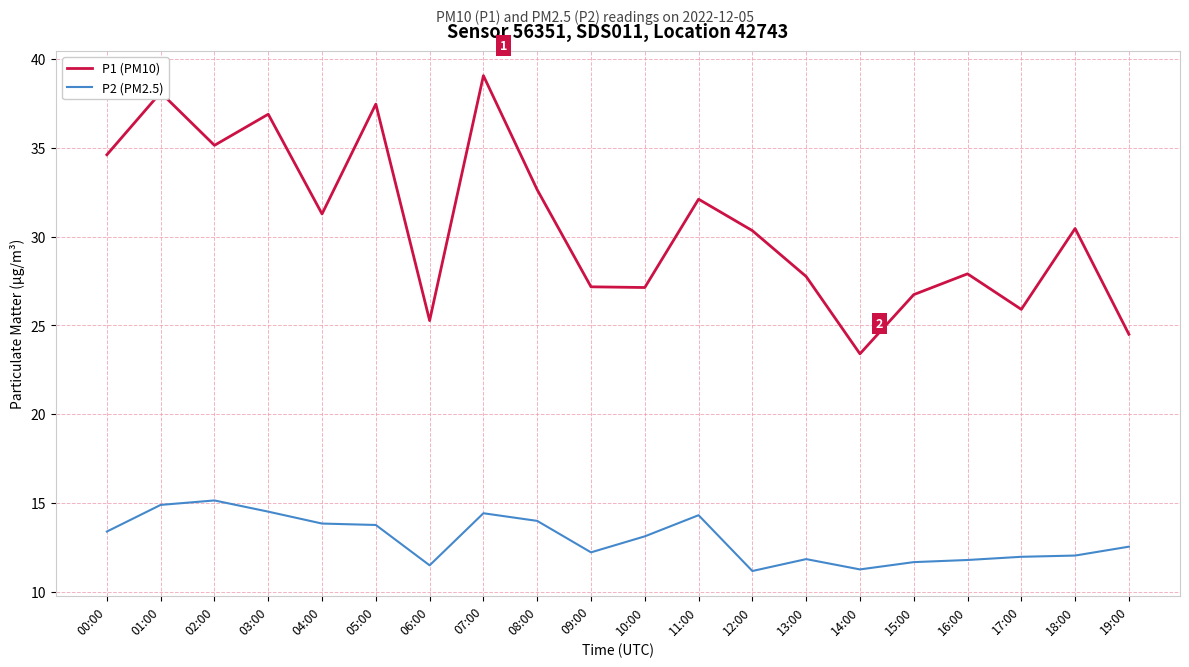

Count the number of data series in this chart.

2